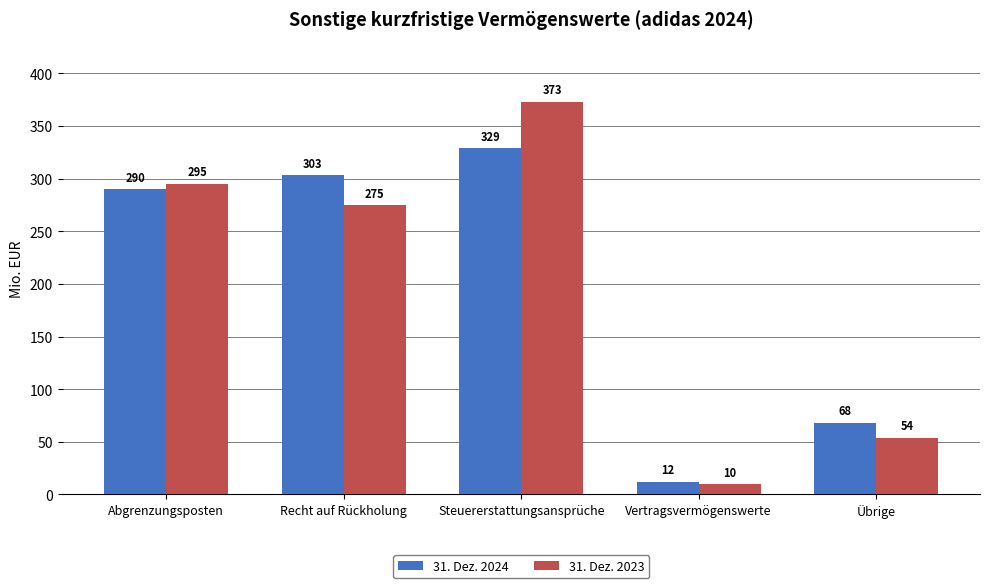

At which label does 31. Dez. 2023 reach its peak?

Steuererstattungsansprüche